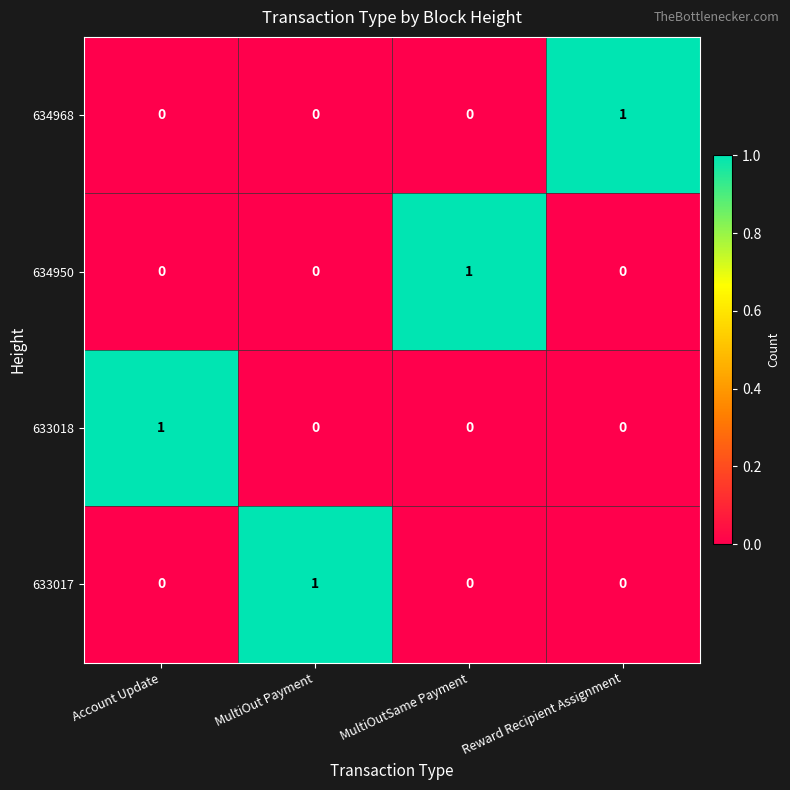

At how many categories does at least one series exceed 0?

4